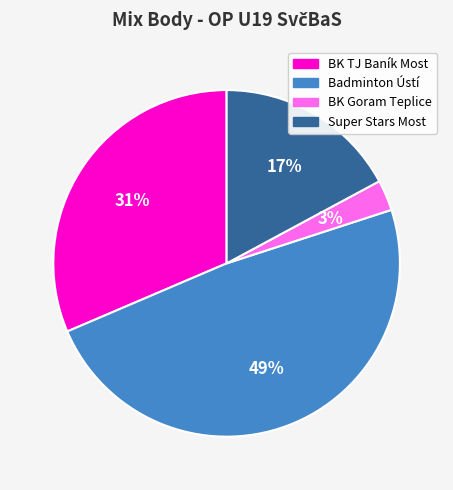

To the nearest percent, what is the average slice percentage?

25%